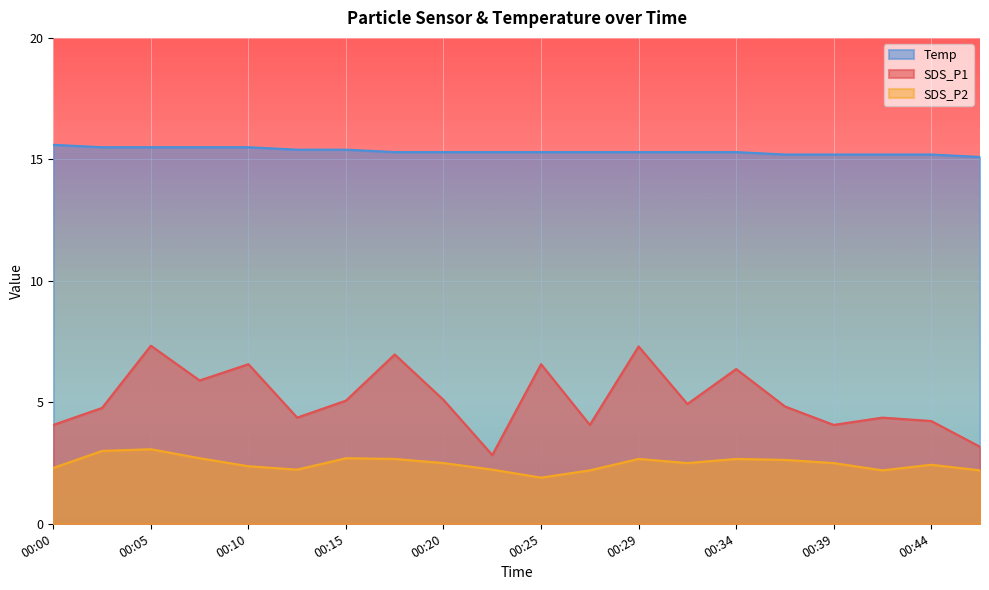

True or false: SDS_P1 and Temp cross at least once.

False